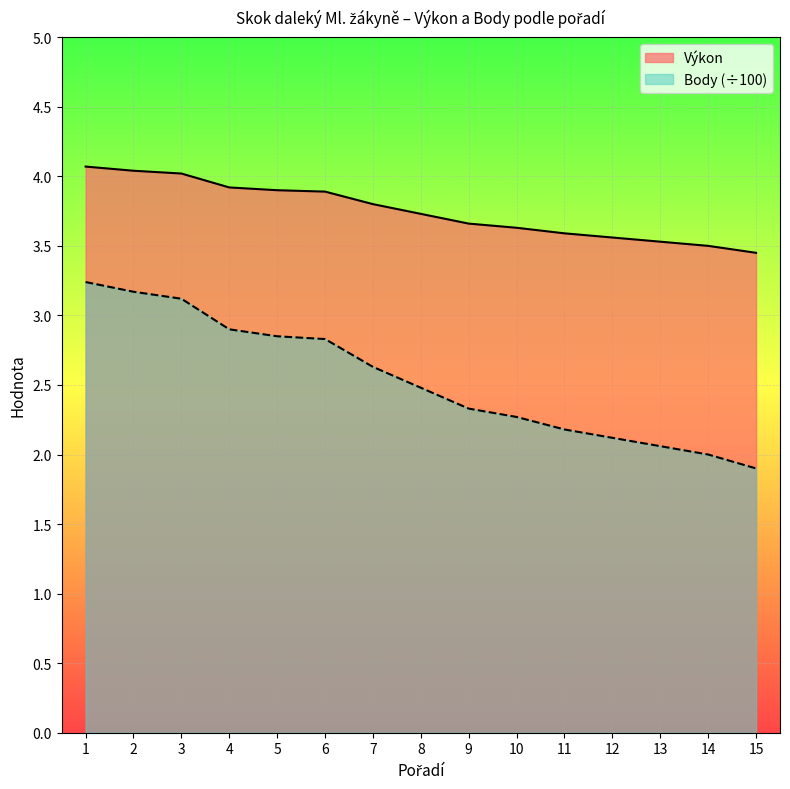

Rank the series by their maximum value, from highest to lowest.

Výkon, Body (÷100)